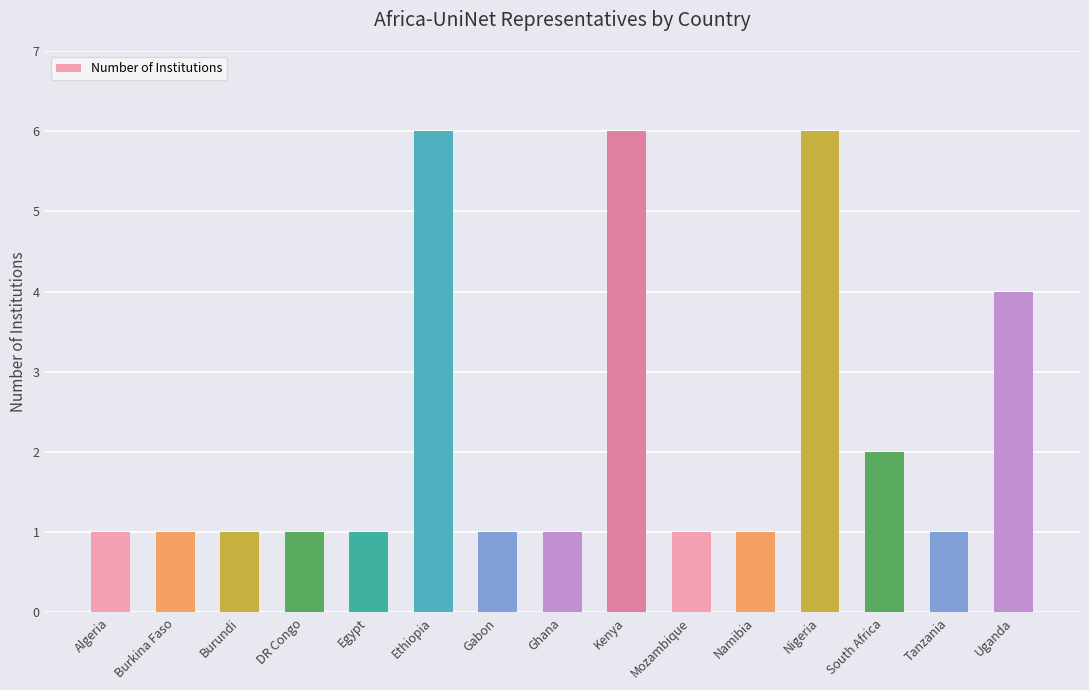

Count the values in the range 1 to 4.

12